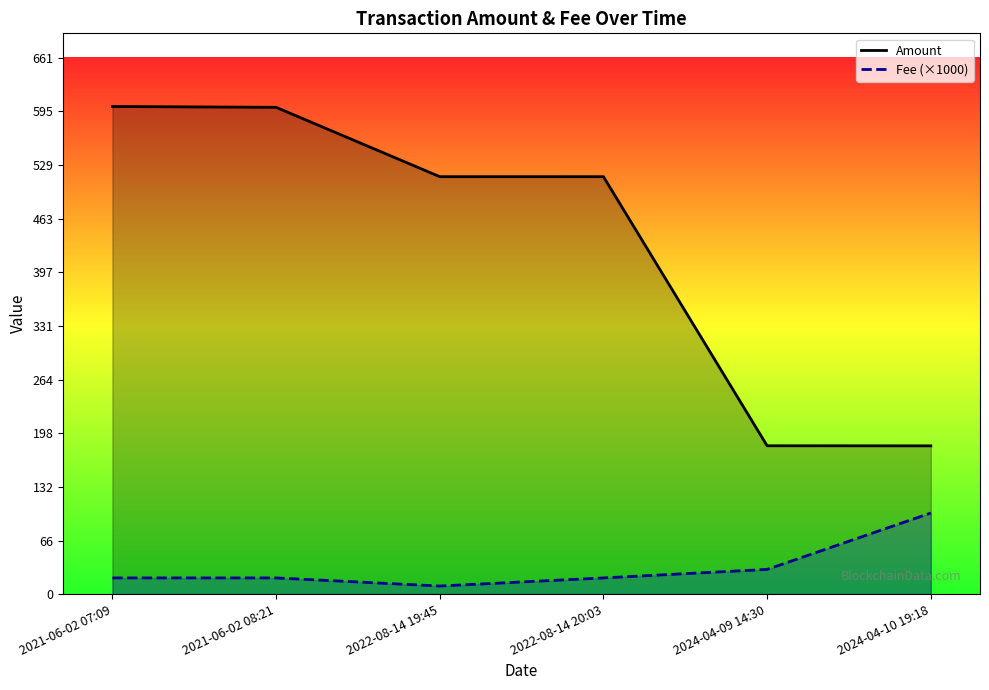

At how many categories does at least one series exceed 140?

6